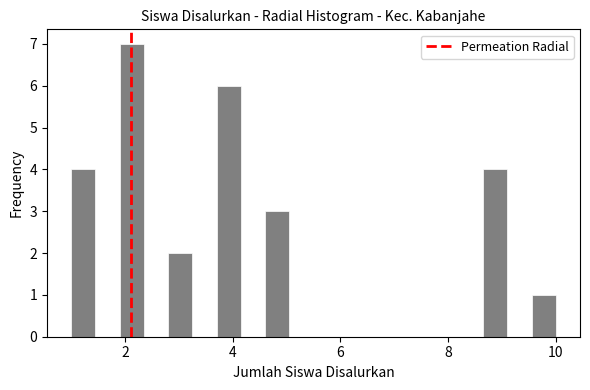

Read against the x-axis, roughly where is the centre of the tallest bar?

2.2